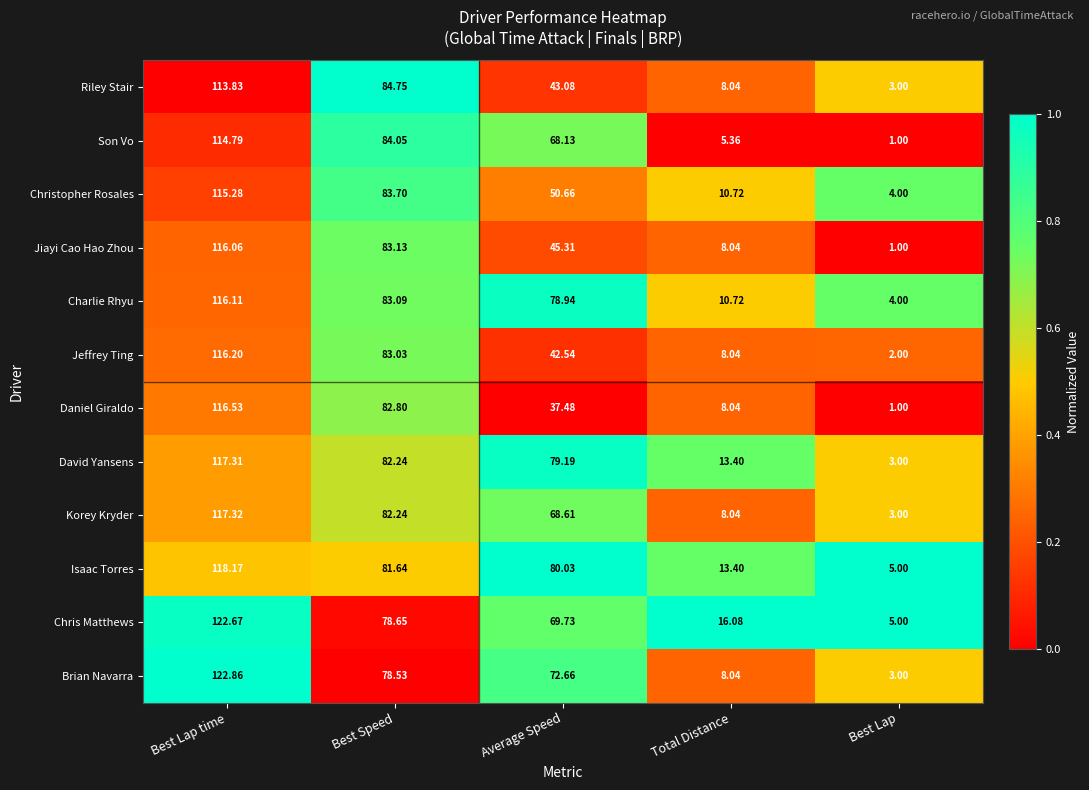

Rank the categories by Chris Matthews value from lowest to highest.

Best Lap, Total Distance, Average Speed, Best Speed, Best Lap time